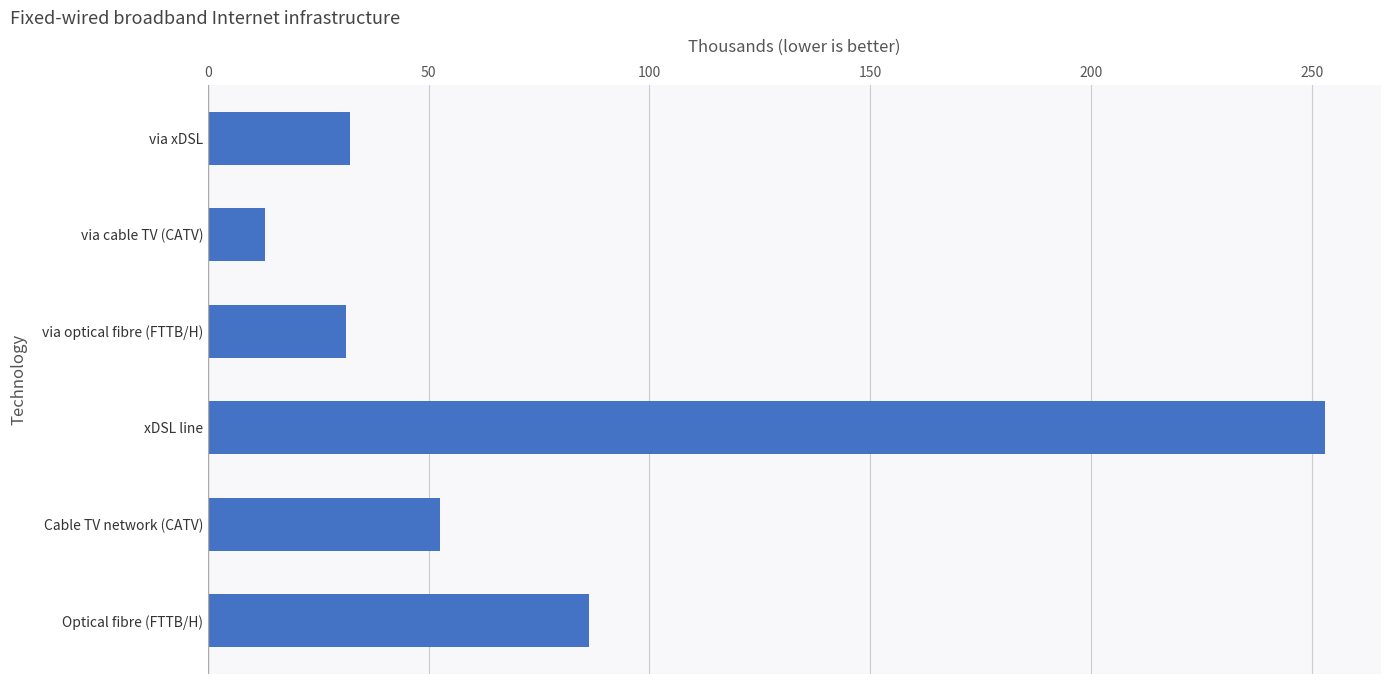

What is the average value?

78.0